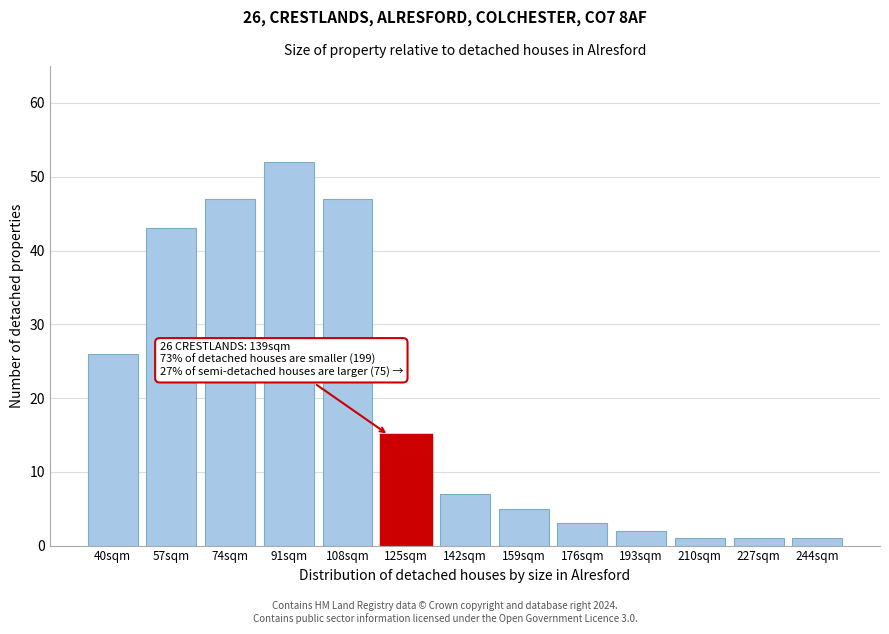

Reading left to right, list all the values displayed in this chart.

26	43	47	52	47	15	7	5	3	2	1	1	1